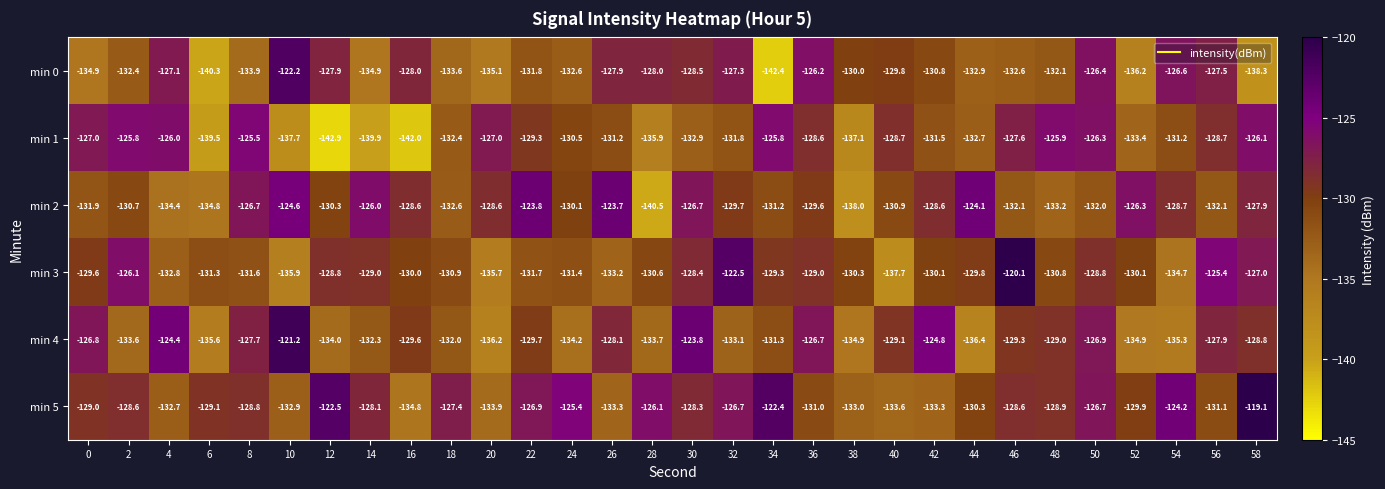

Which series has the largest total across all categories?

min 5